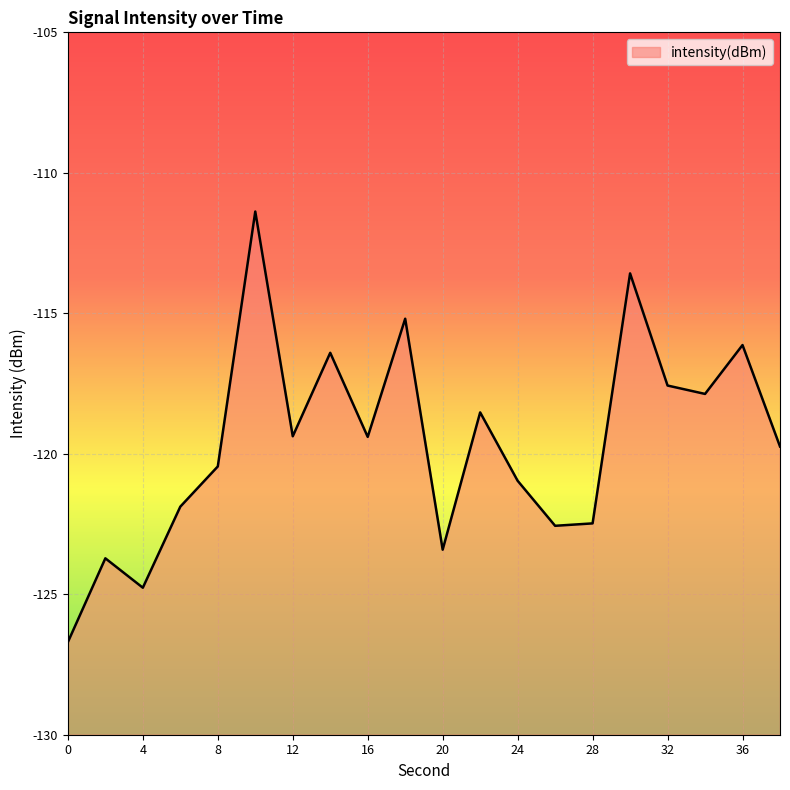

What is the value of the 5th point from the left?

-120.5